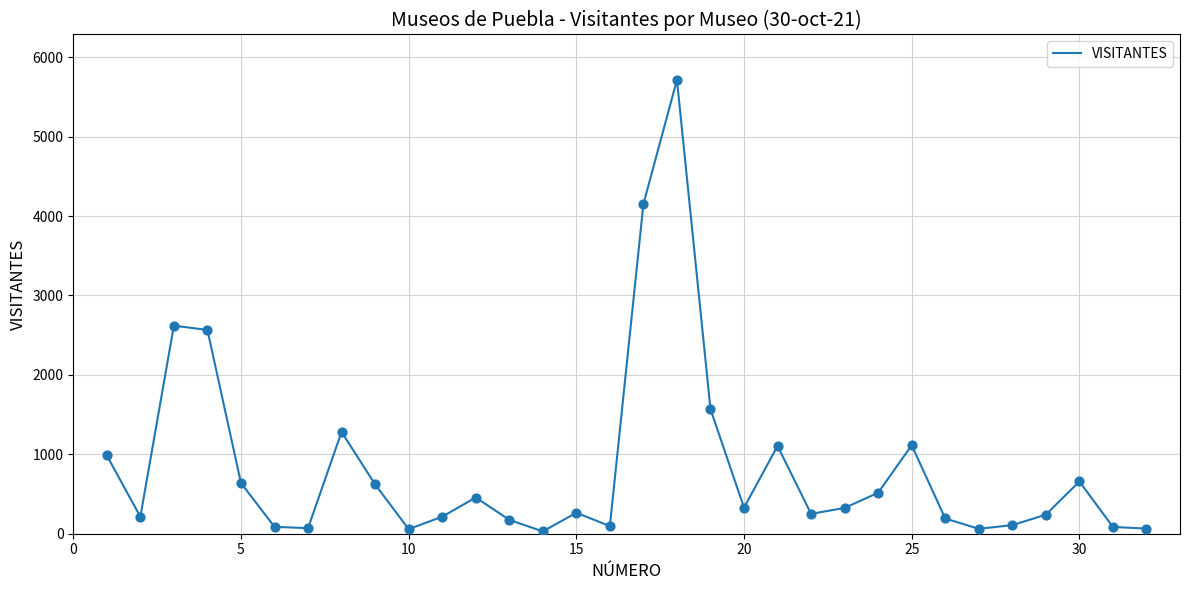

What is the difference between the maximum and minimum values?

5686